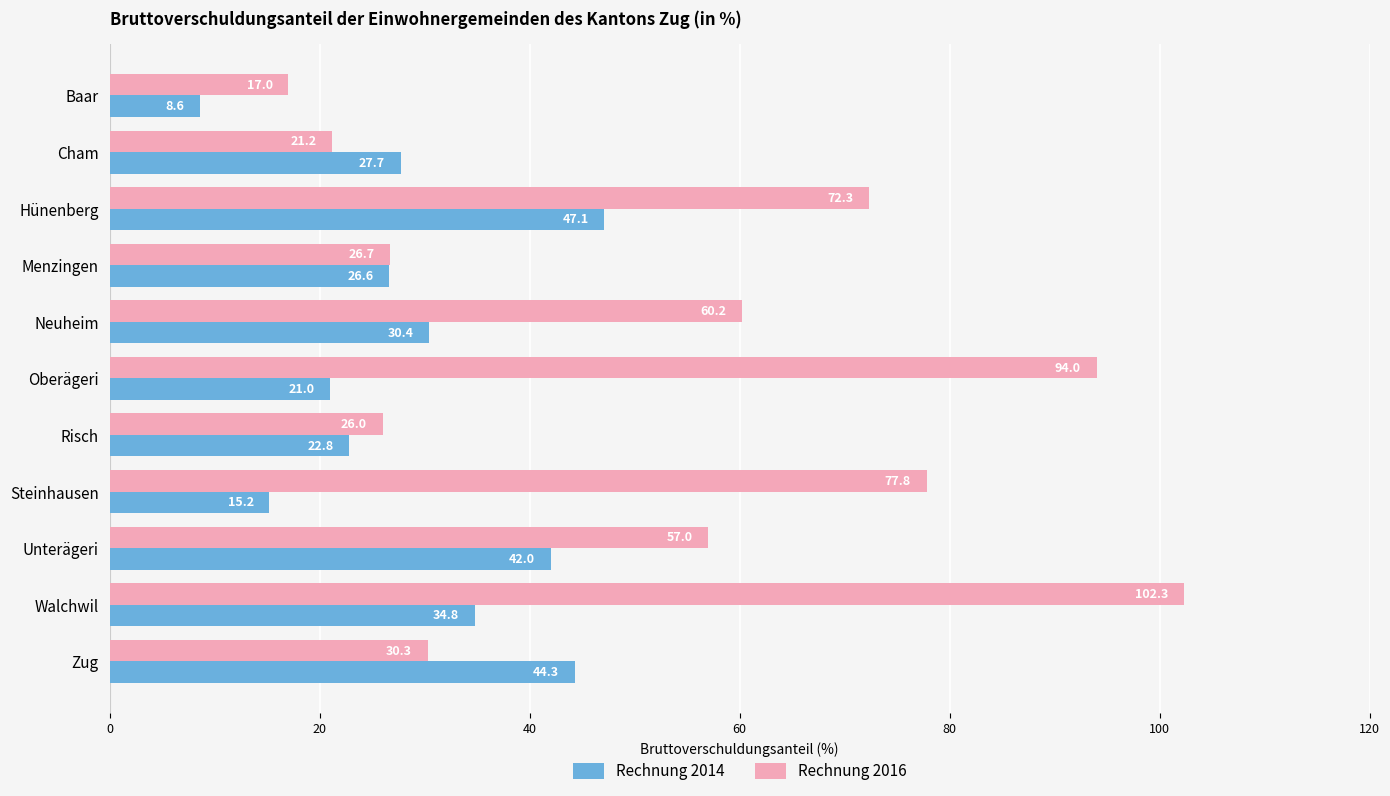

What is the difference between the highest and lowest values at Zug?

14.0